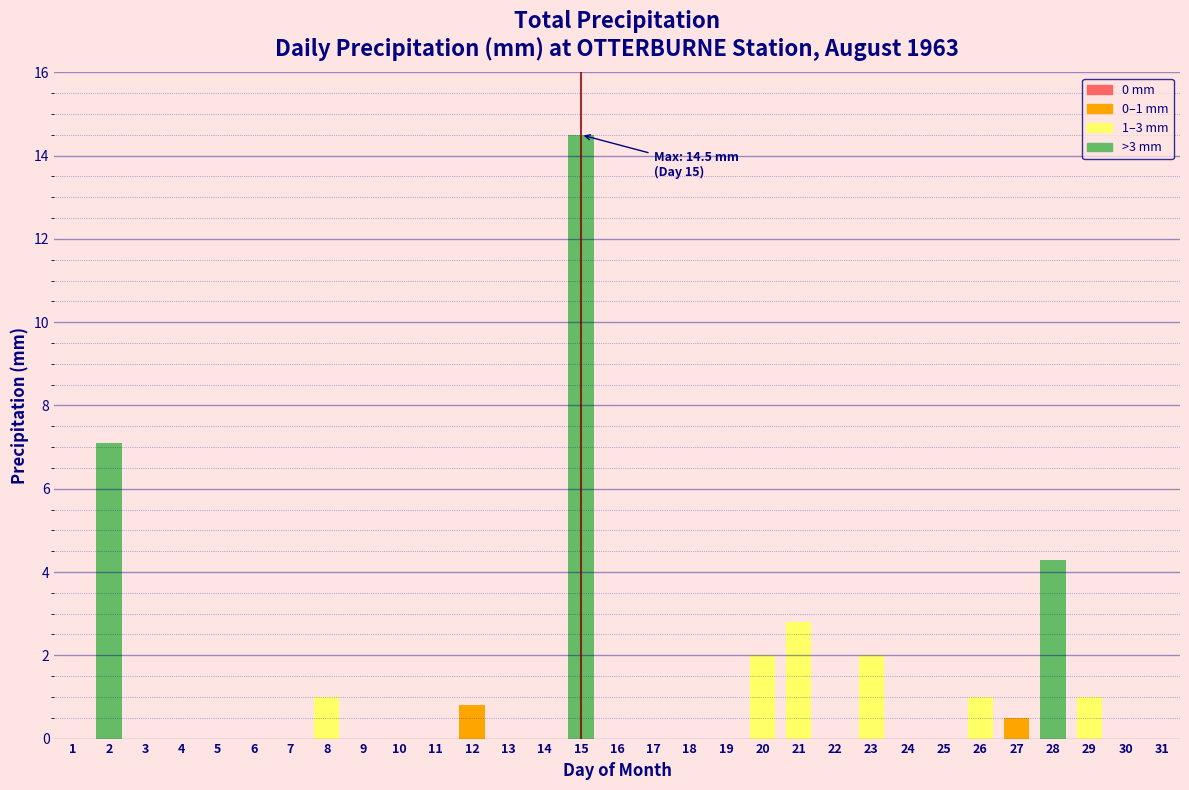

True or false: the data shows -5.6 at 13.

False